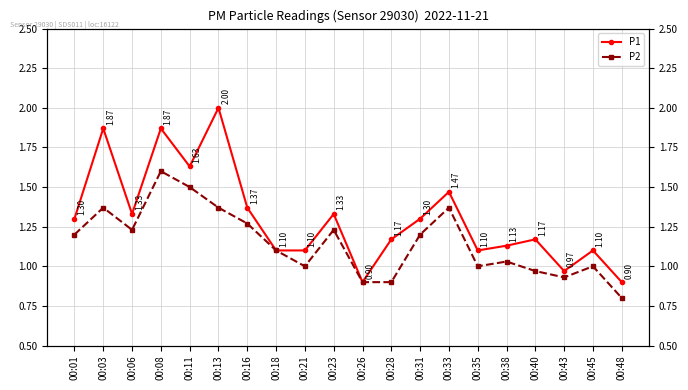

True or false: P1 has a value of 0.7 at 00:08.

False